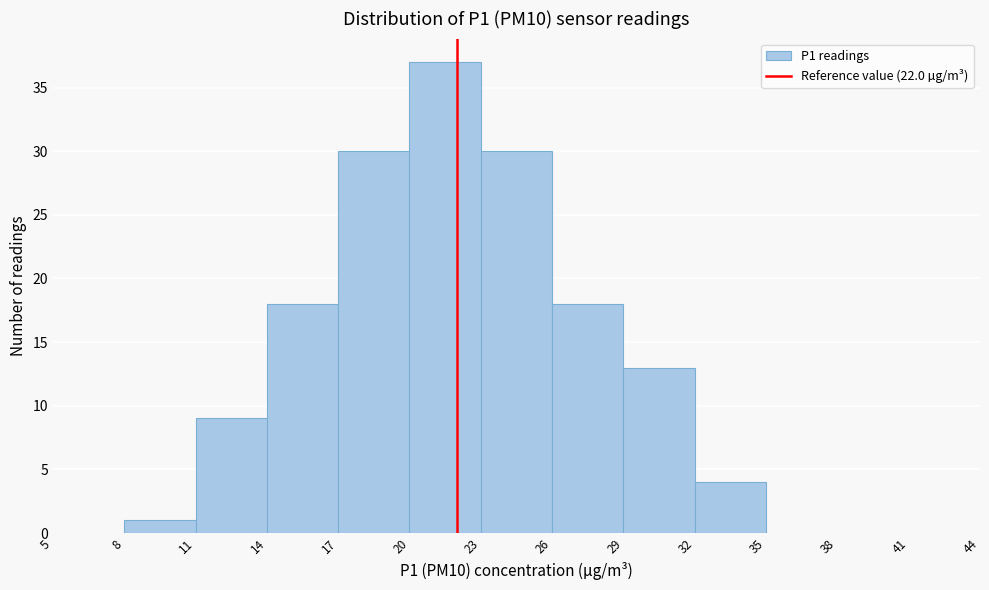

Reading left to right, transcribe this chart: for each bar, give the range it covers on the x-axis and its height. The values are not printed on the chart, so give them approximately, as read against the axis.

5 to 8: 0
8 to 11: 1
11 to 14: 9
14 to 17: 18
17 to 20: 30
20 to 23: 37
23 to 26: 30
26 to 29: 18
29 to 32: 13
32 to 35: 4
35 to 38: 0
38 to 41: 0
41 to 44: 0